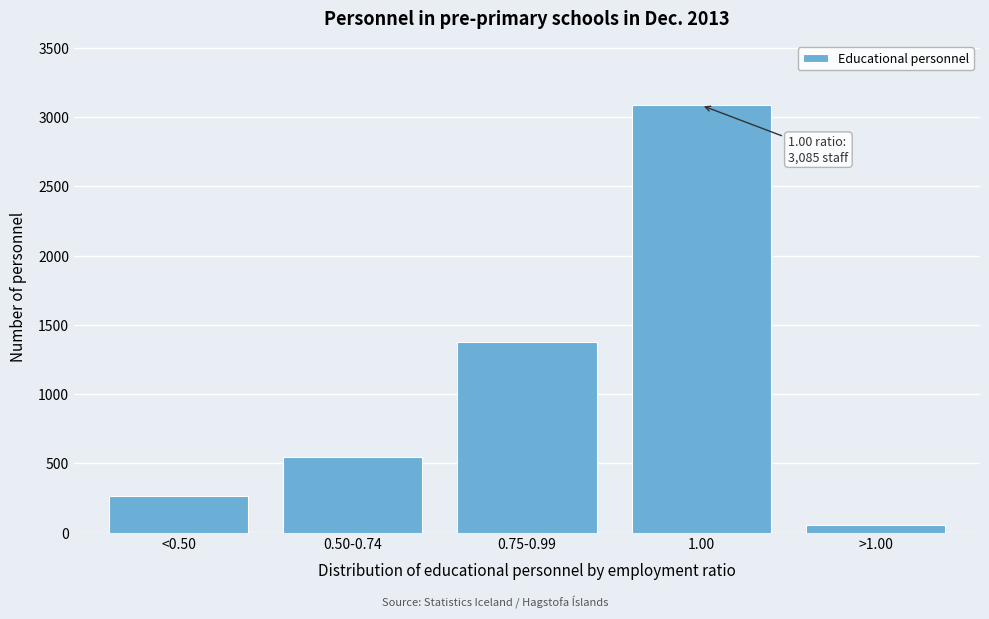

Reading left to right, extract all data points from this chart.

<0.50=264	0.50-0.74=544	0.75-0.99=1377	1.00=3085	>1.00=56